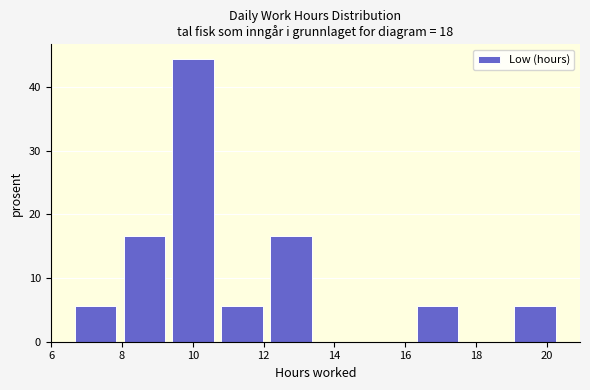

What is the height of the bar covering 12.08 to 13.46 on the x-axis? Neither the bar edges nor the heights are printed on the chart, so give them approximately, as read against the axes.

17